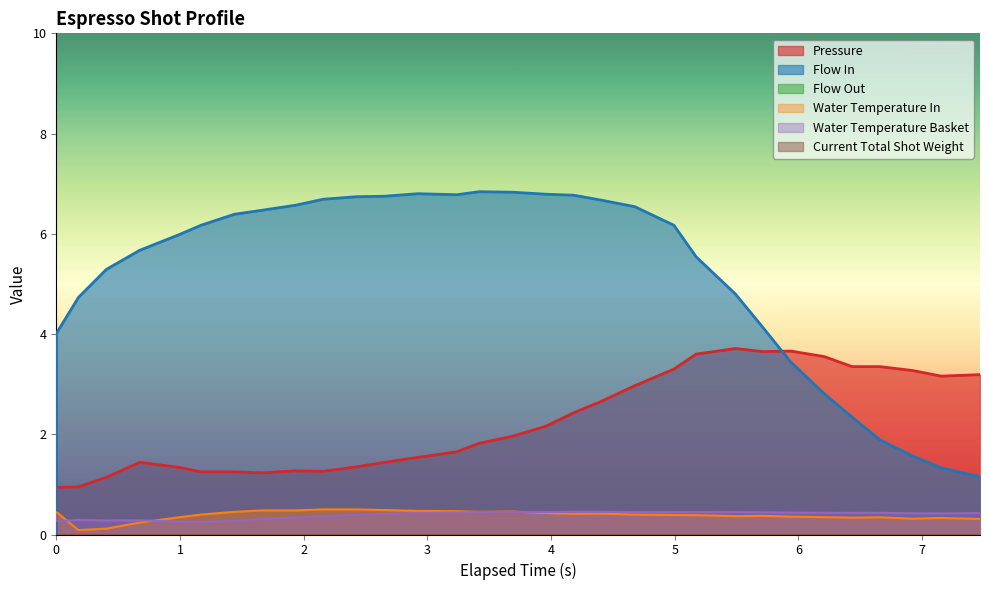

What is the average value of the water_temperature_basket series?

0.4